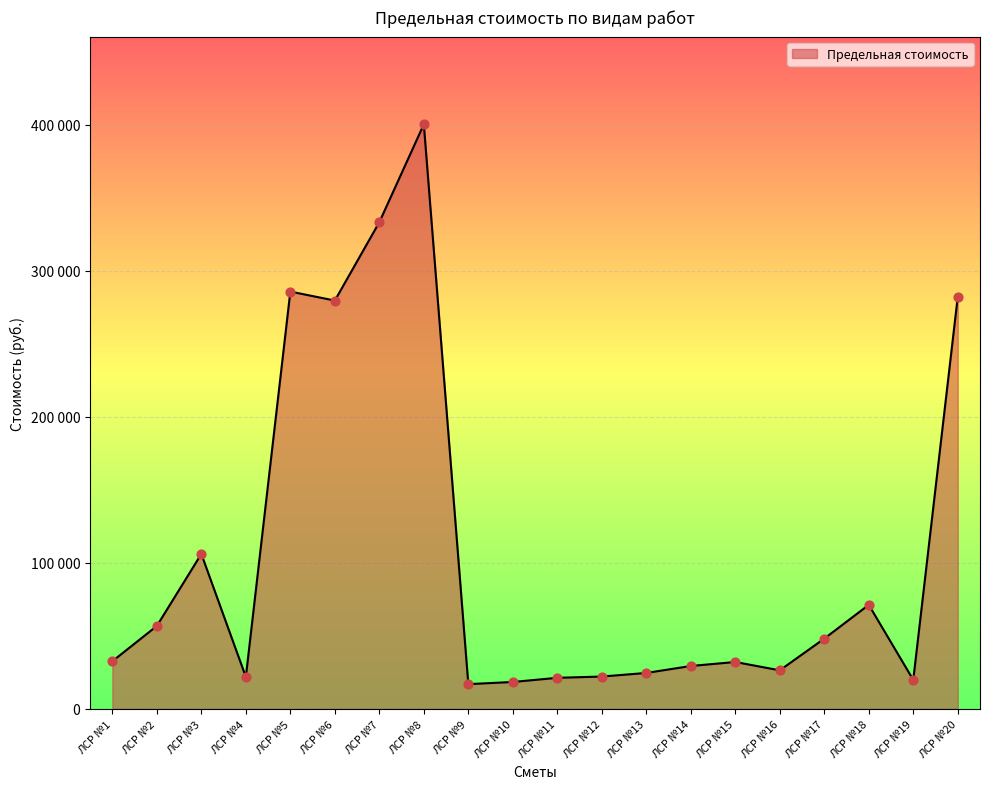

What is the ratio of the value at ЛСР №1 to the value at ЛСР №12?

1.5